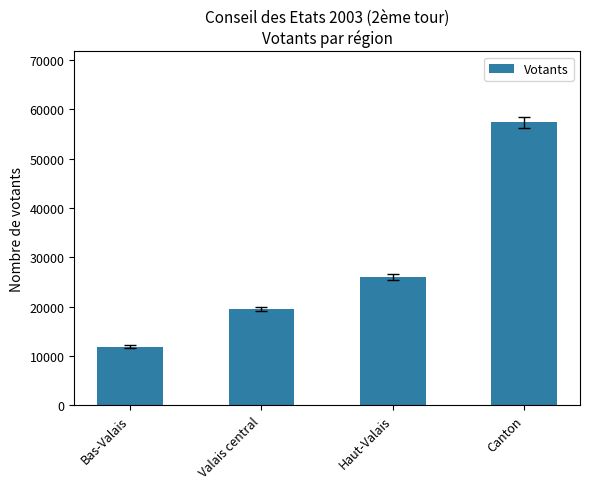

How many values are between 19559 and 57422?

3